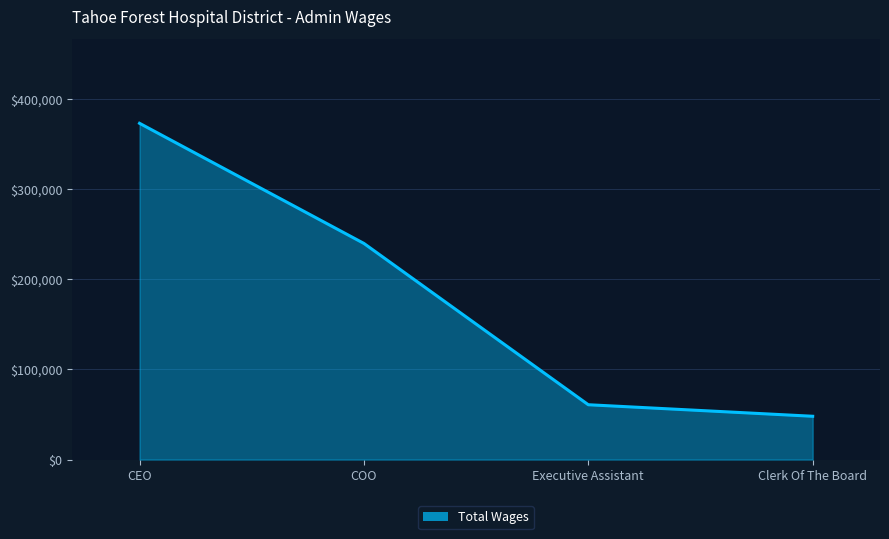

Rank the categories by value from highest to lowest.

CEO, COO, Executive Assistant, Clerk Of The Board